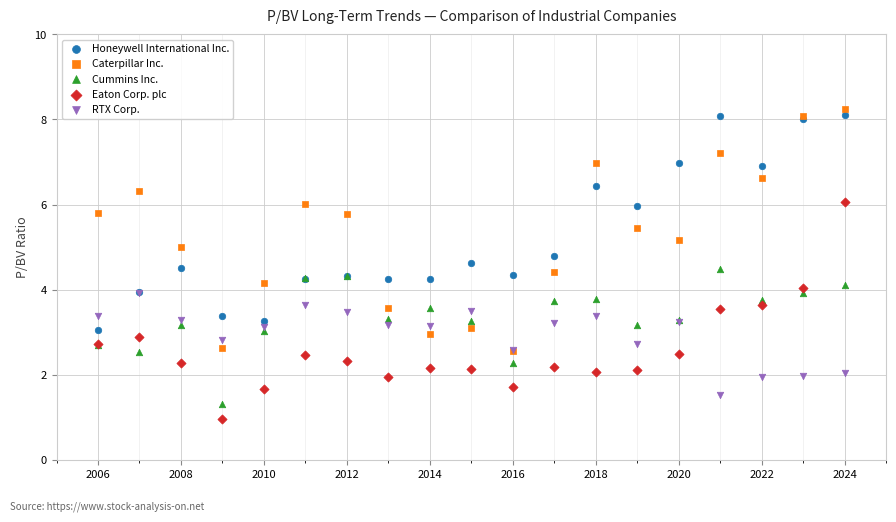

Which series has the widest spread of Y values?

Caterpillar Inc.